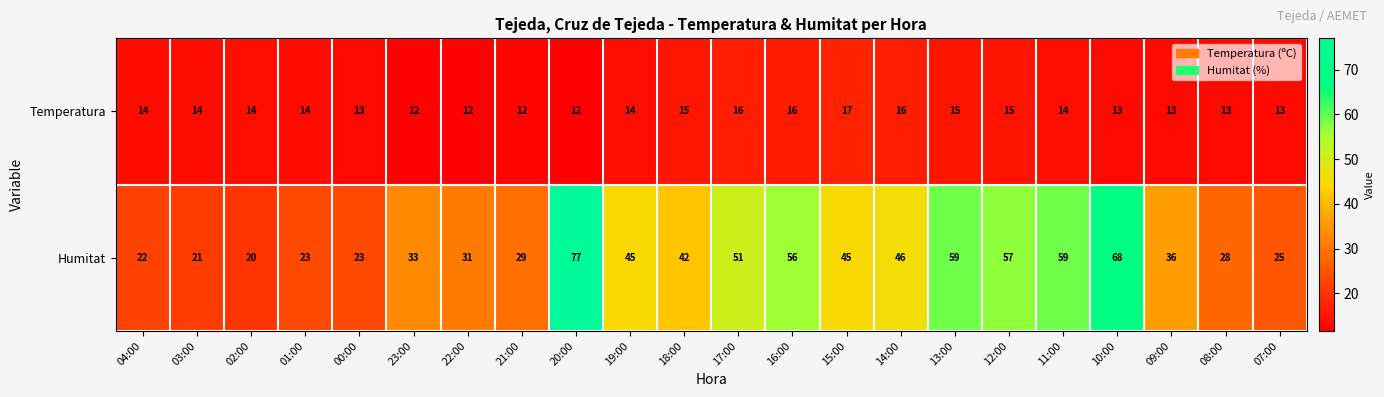

The Humitat series shows 11 at 18:00. True or false?

False